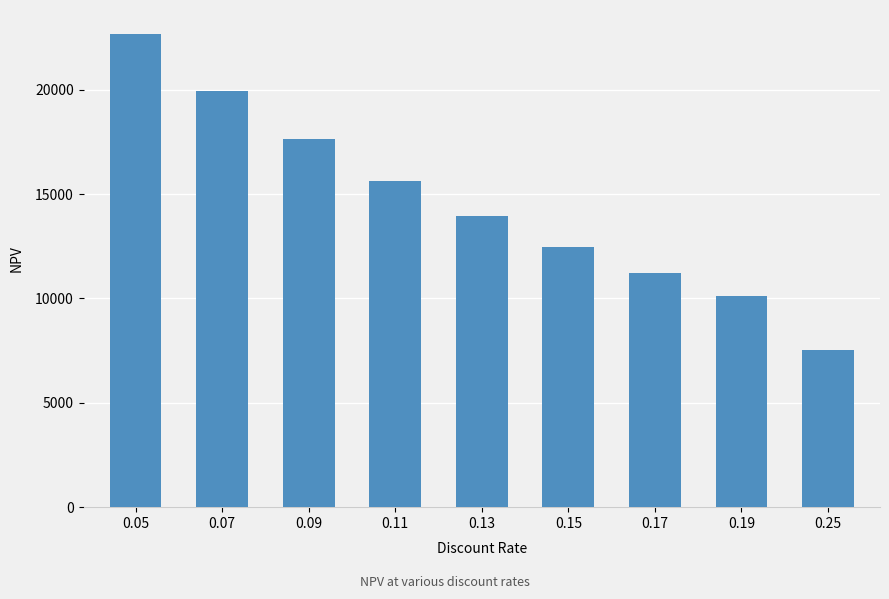

What is the greatest value displayed?

22679.8